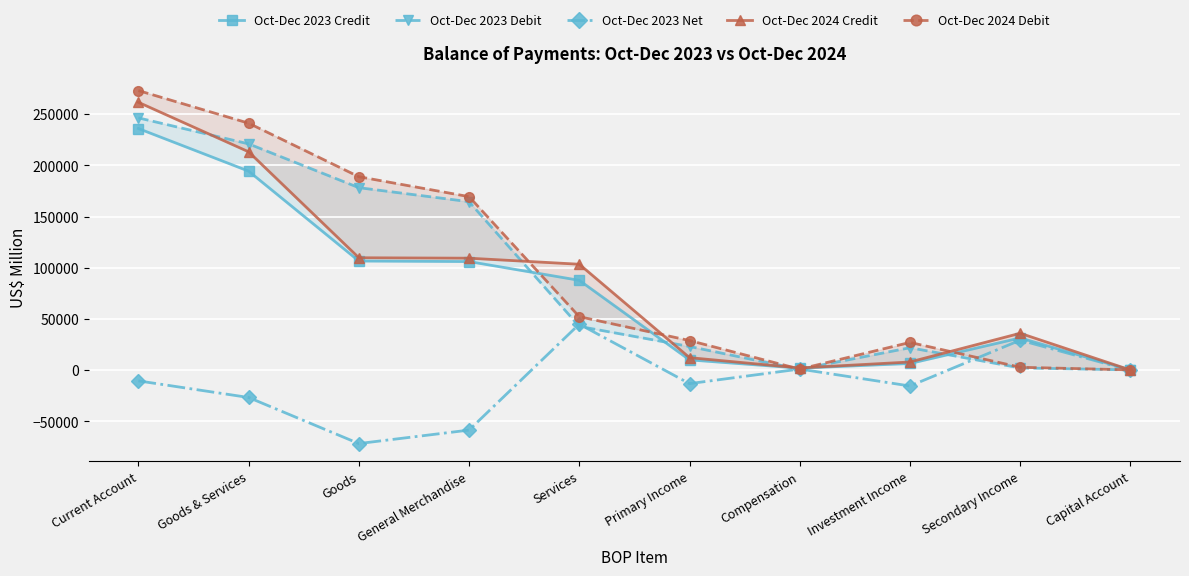

What is the average value of the Oct-Dec 2023 Net series?

-12031